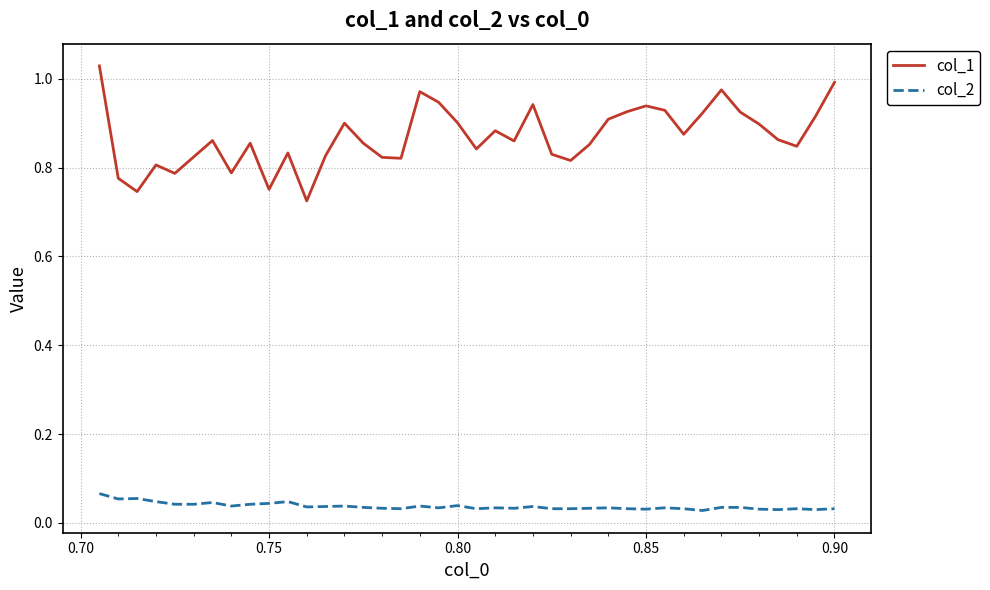

Which series has the largest range (max minus min)?

col_1